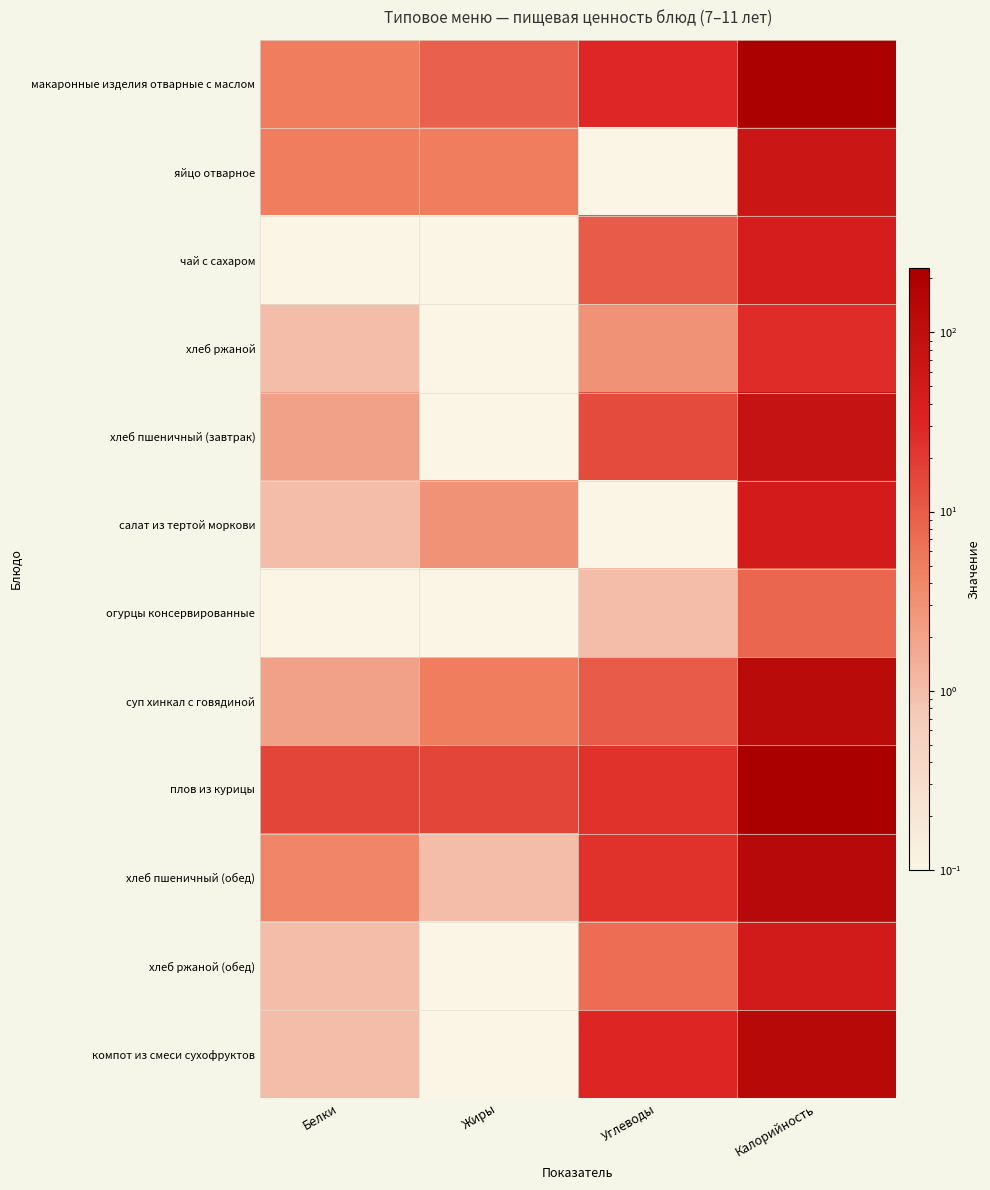

What is the total value across all series at Углеводы?

154.2